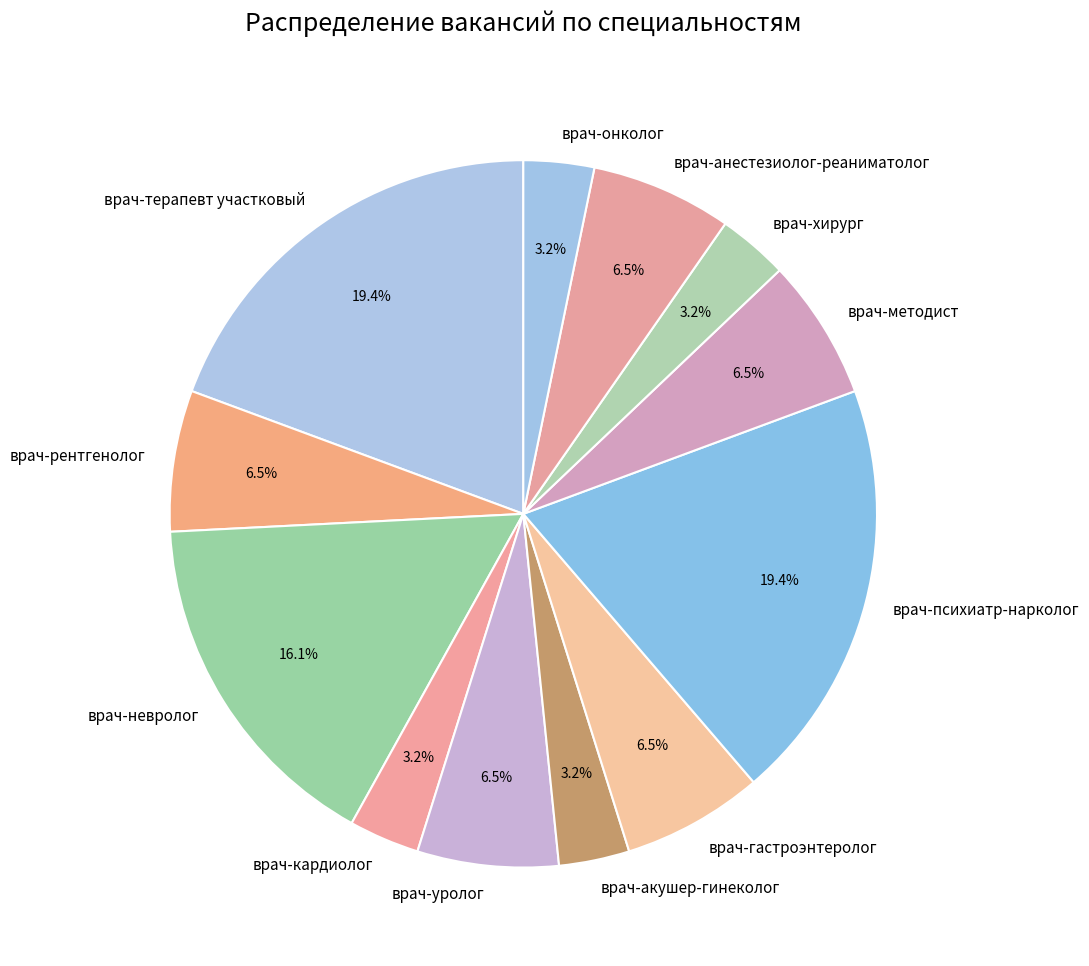

To the nearest percent, what portion does врач-онколог represent?

3%